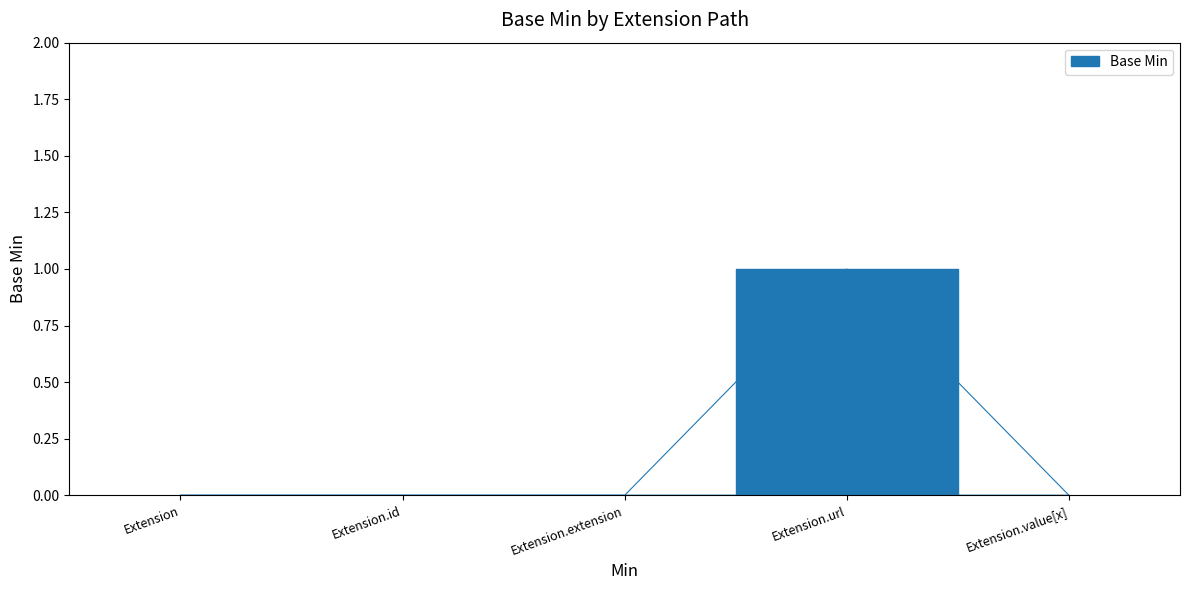

How many values exceed 0?

1